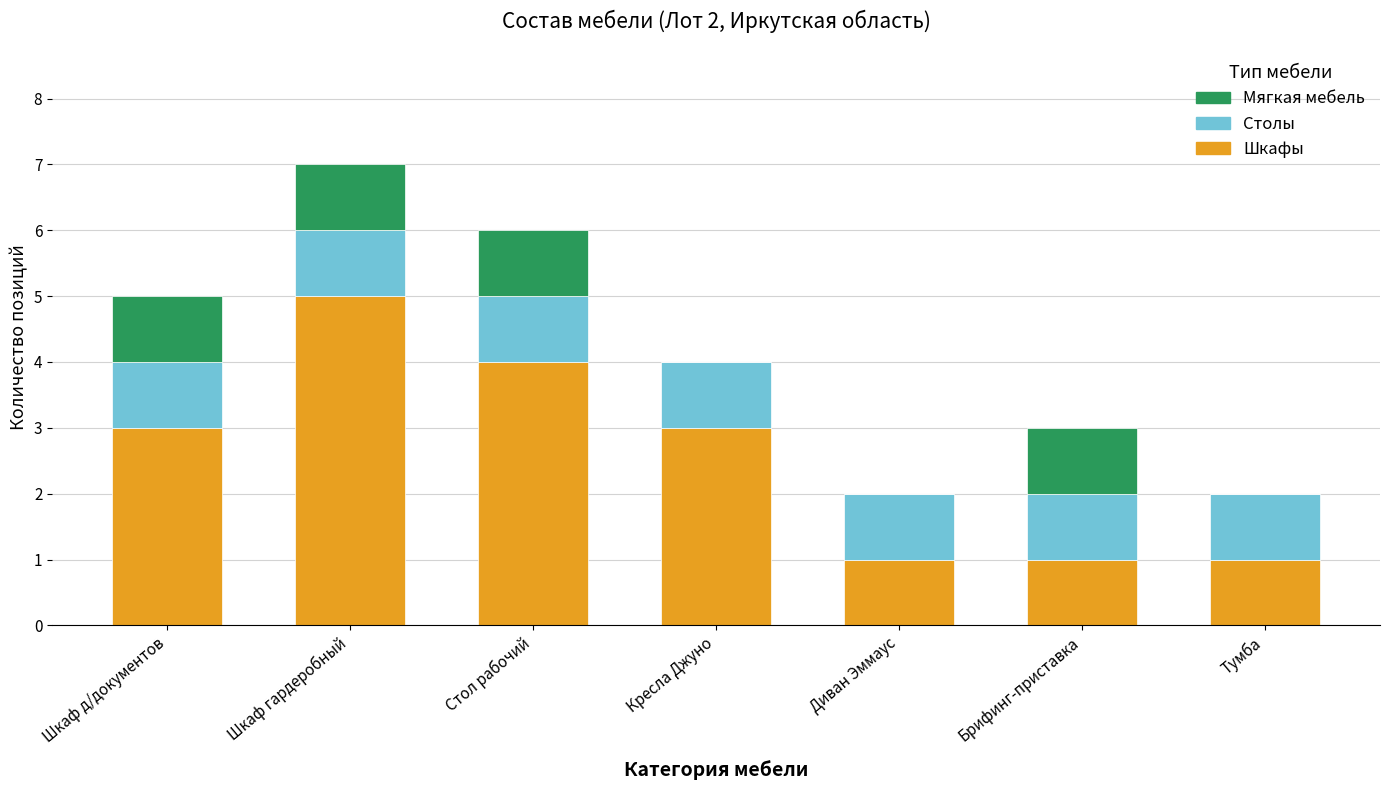

What is the highest value of the Шкафы series?

5